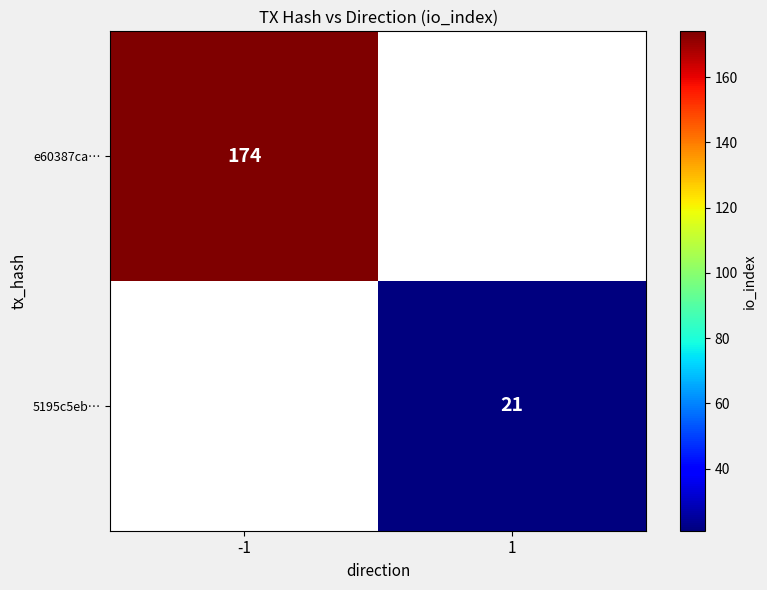

True or false: e60387ca… has a value of 74.7 at -1.

False